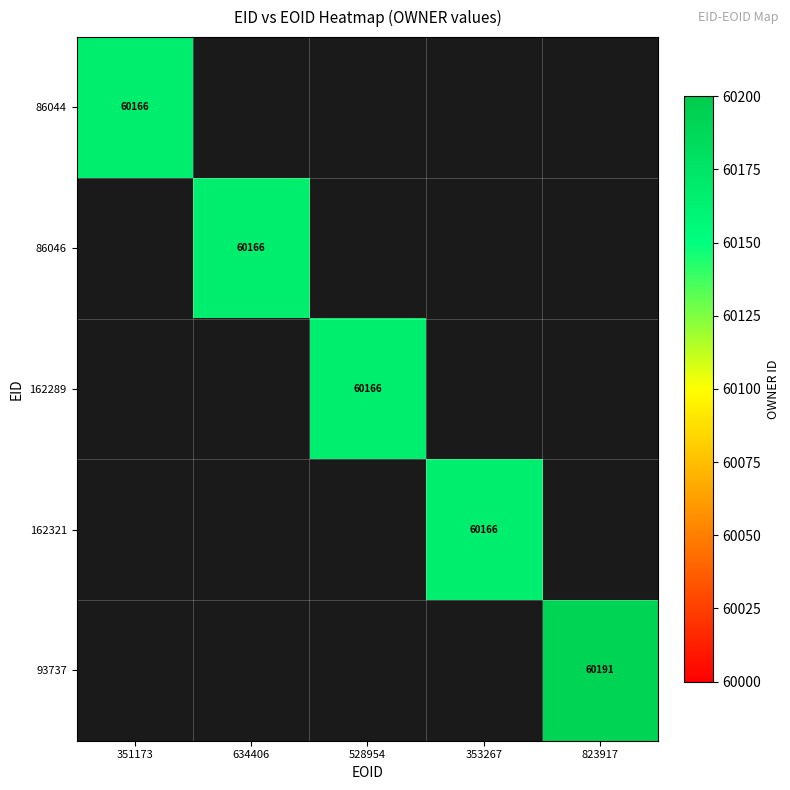

At which category does the chart reach its minimum across all series?

351173